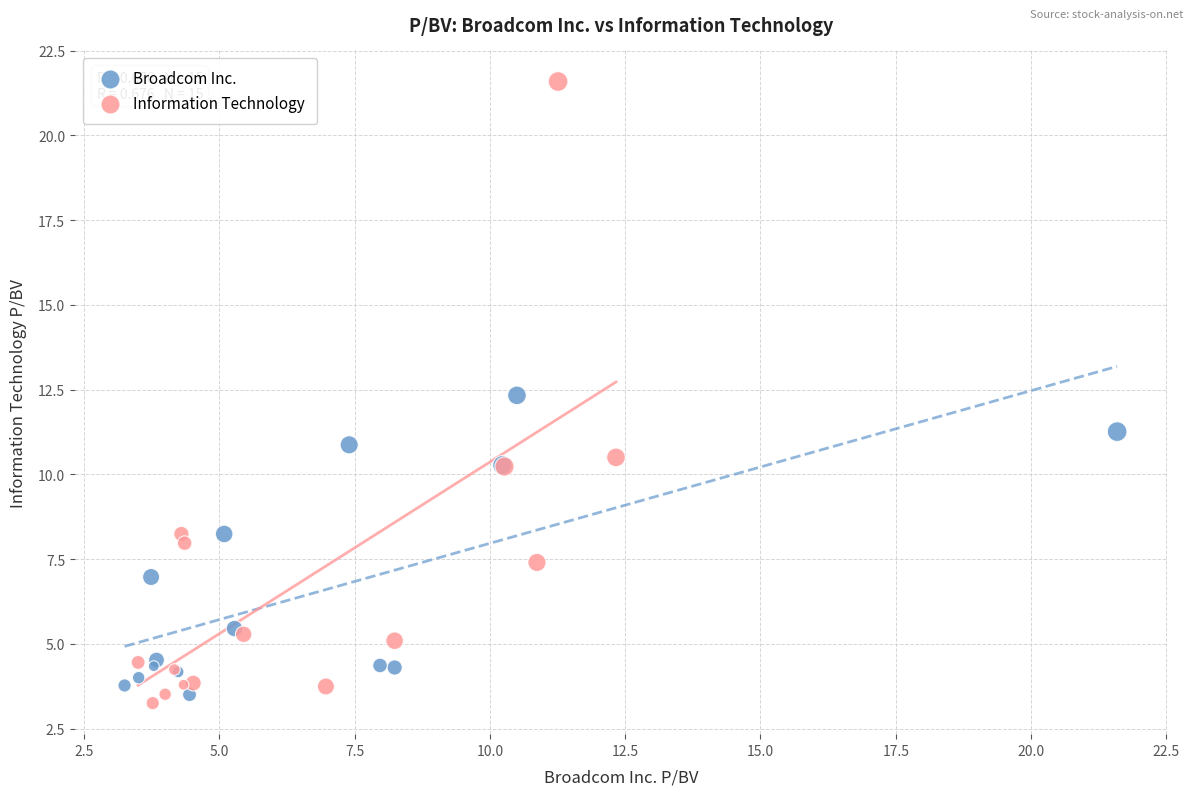

Which series contains the highest Y value?

Information Technology